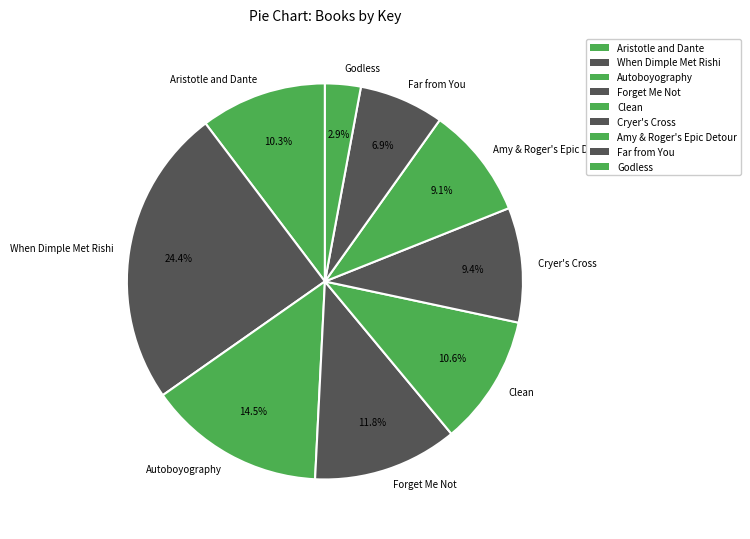

Is the sum of Autoboyography and Aristotle and Dante greater than half?

No